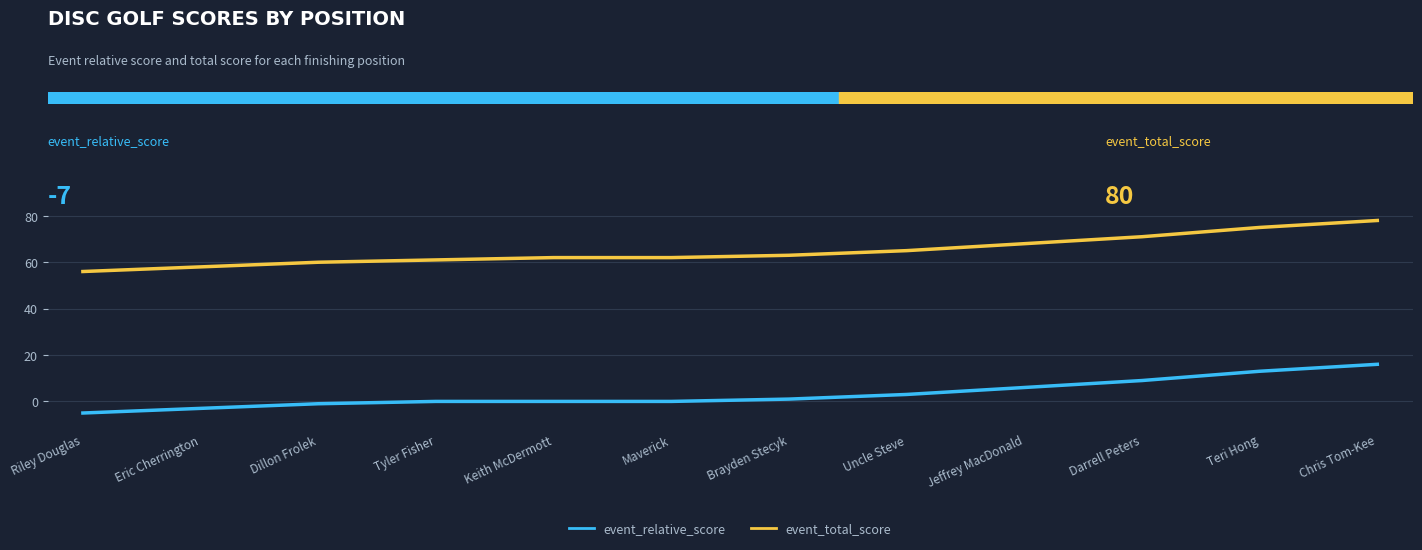

What are all the series names shown in the legend?

event_relative_score, event_total_score